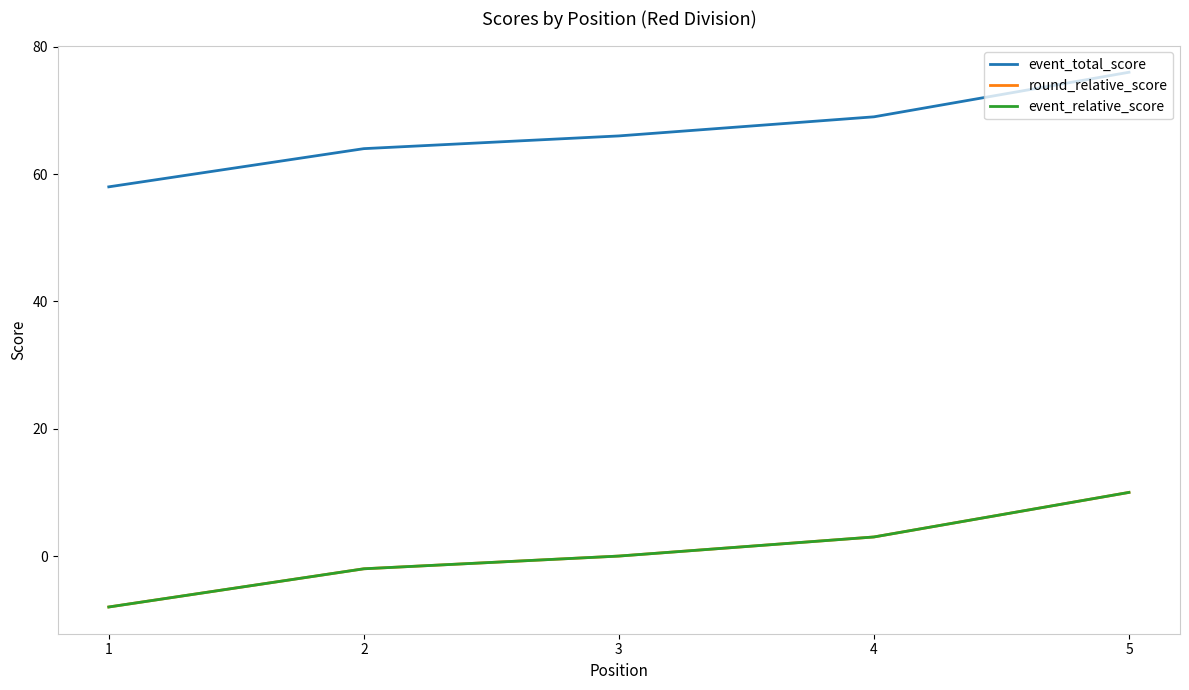

What is the value of the event_relative_score point at the 4th from the left?

3